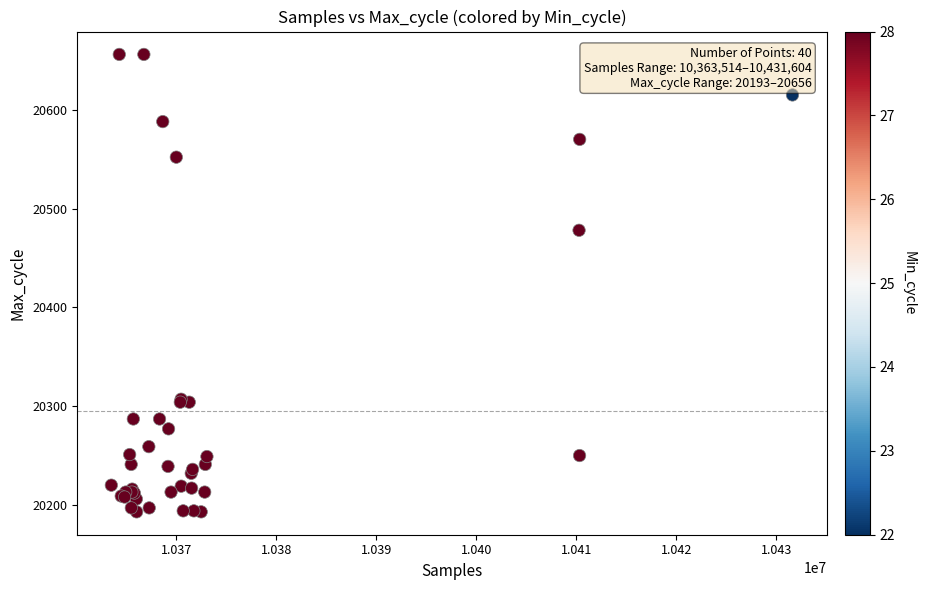

What Y value in the scatter plot is closest to 20424?

20478